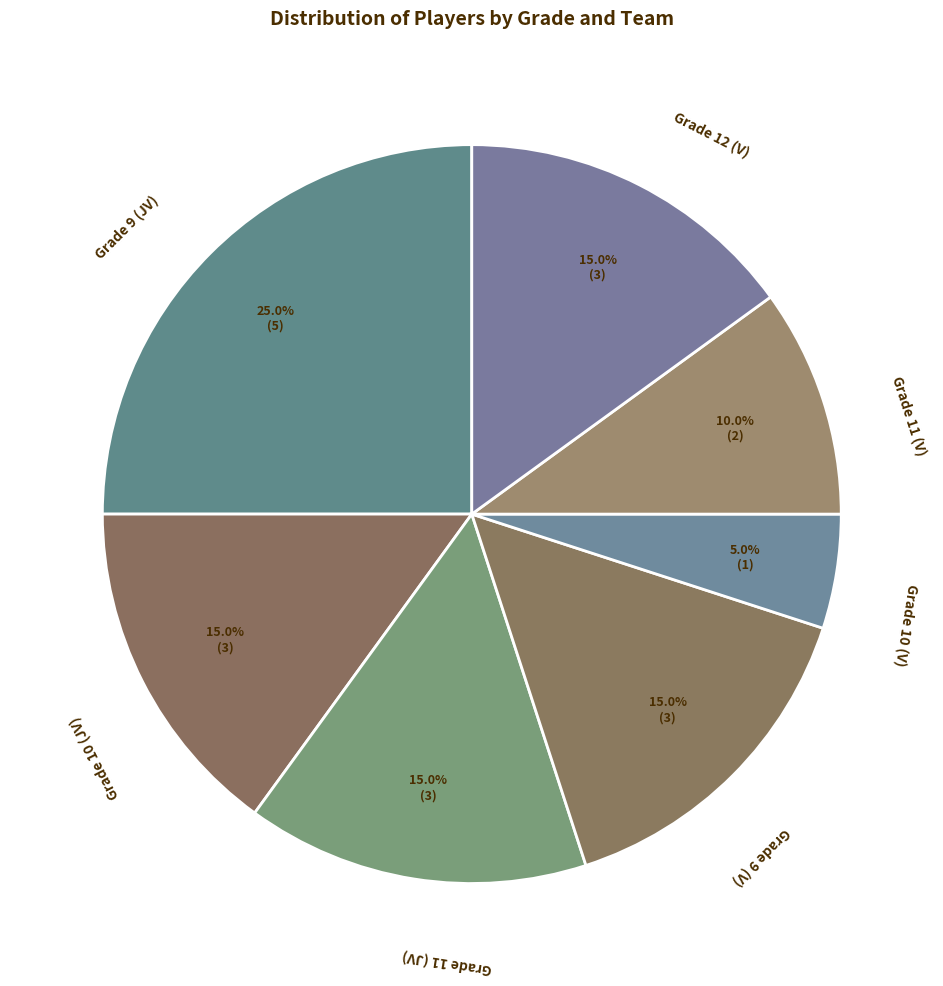

How many slices are in this pie chart?

7